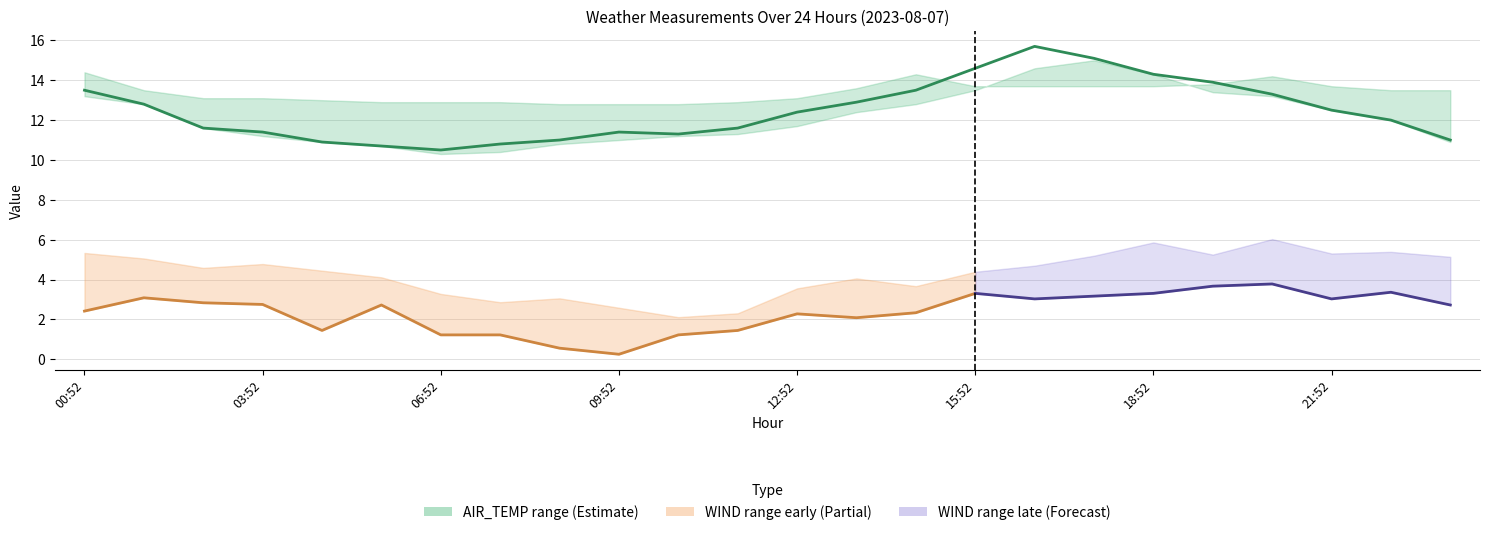

Where is the first local maximum for AIR_TEMP_MIN?

17:52